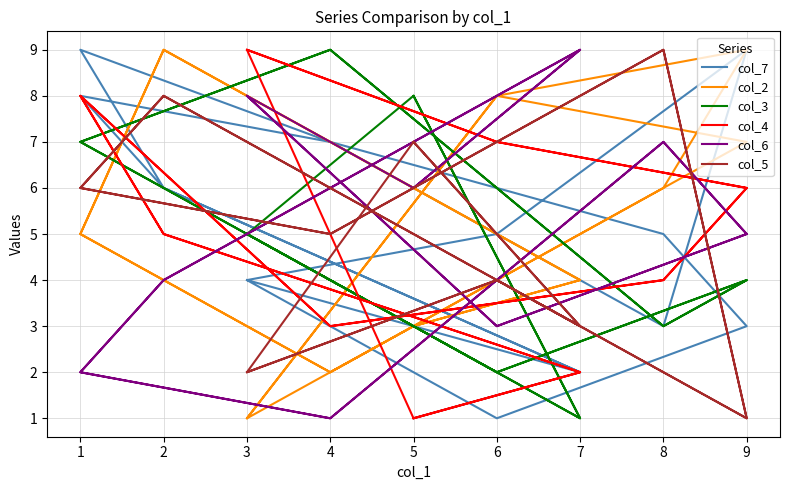

Does the chart display data point markers on the line(s)?

No